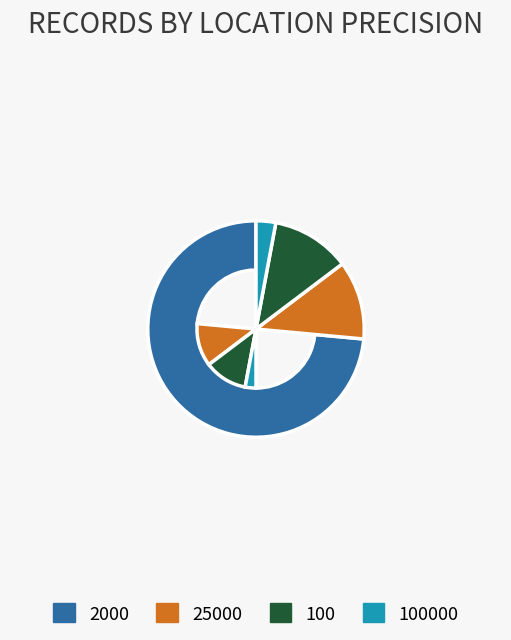

Which slice is the largest?

2000